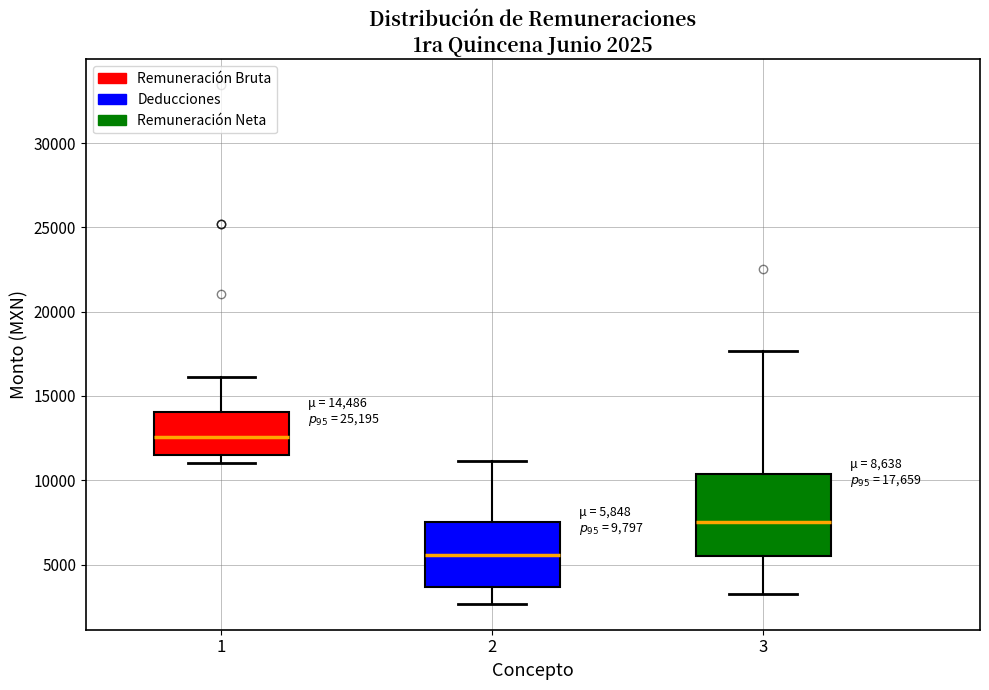

Which box's median line is the highest?

1